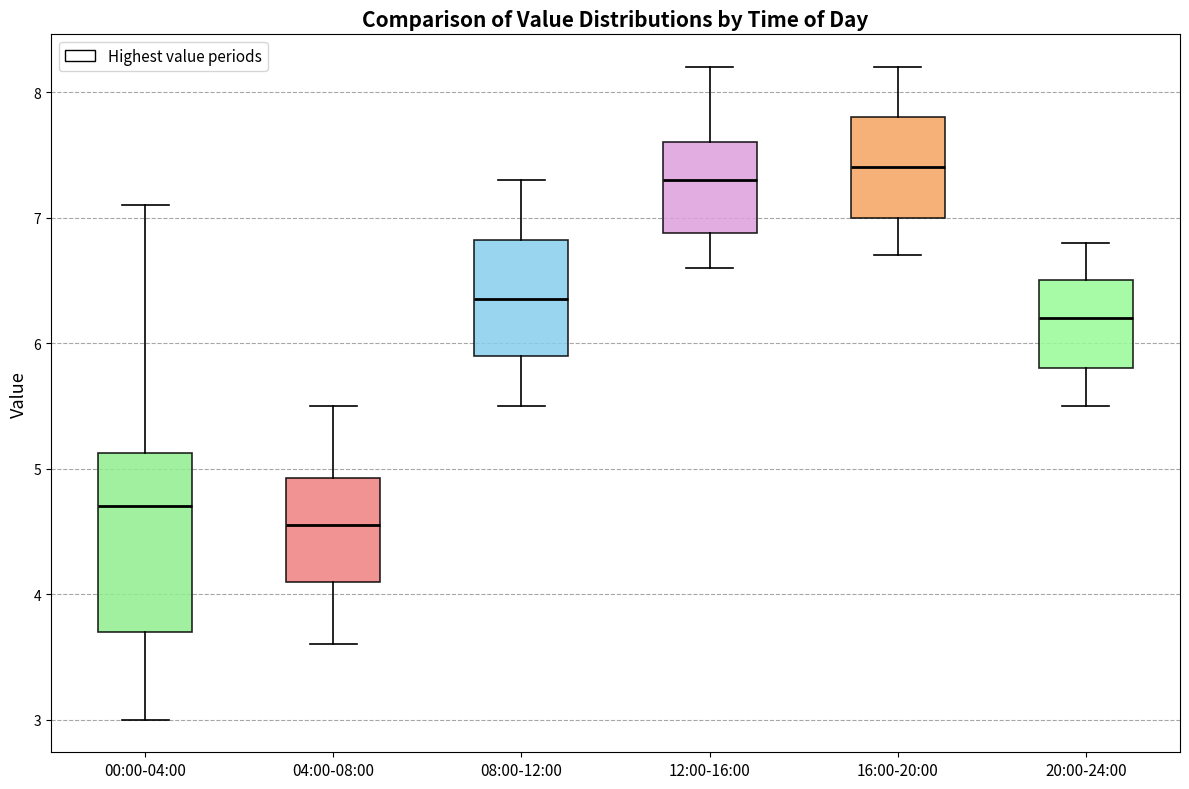

Where is the upper edge of the box for 16:00-20:00 on the y-axis? The values are not printed on the chart, so give them approximately, as read against the axis.

7.8